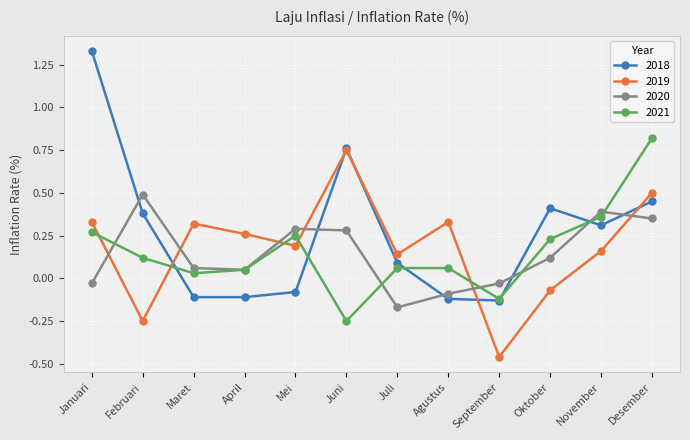

Which series has the largest range (max minus min)?

2018